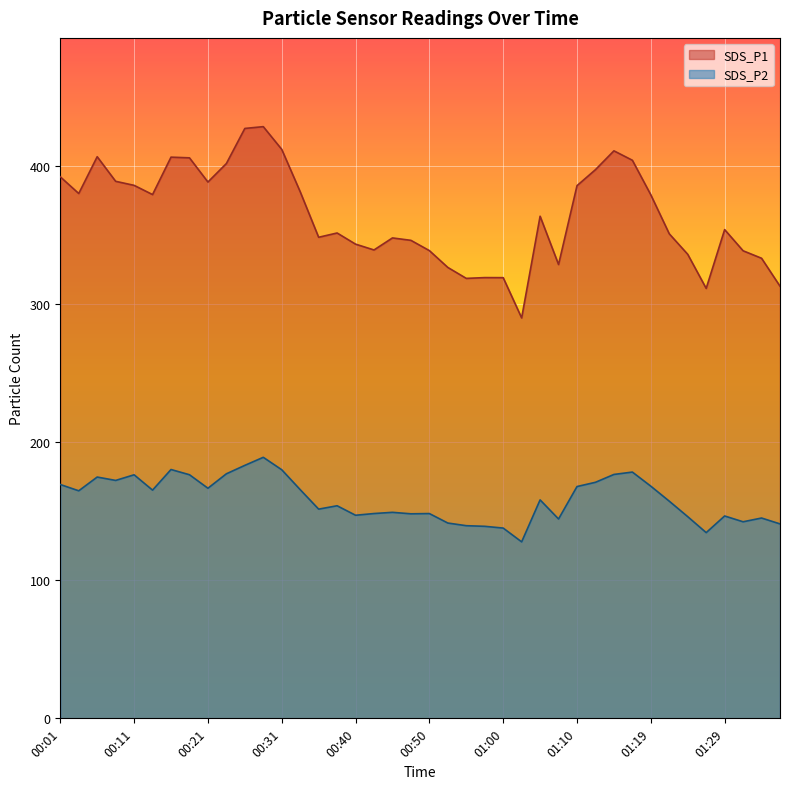

What is the spread (max minus min) of values at 00:53?

184.9